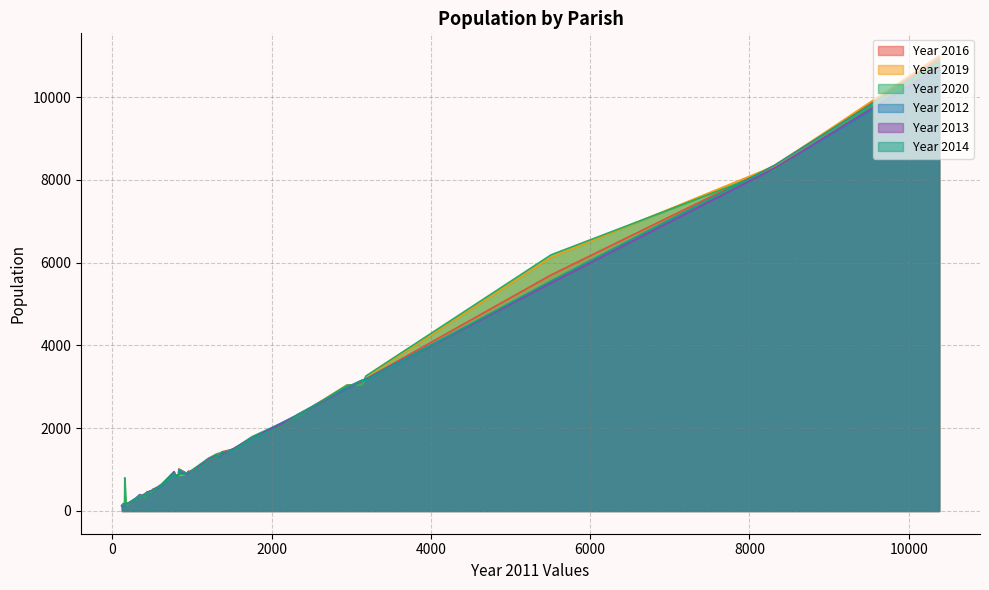

At which label is Year 2016 closest to 5532?

5509